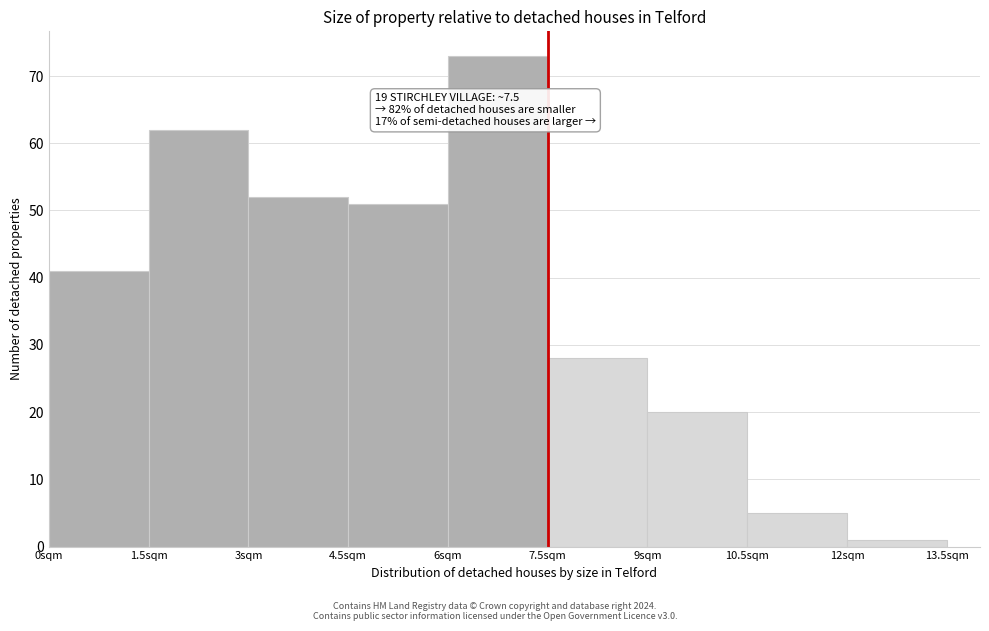

Which range on the x-axis has the tallest bar?

6.0 to 7.5